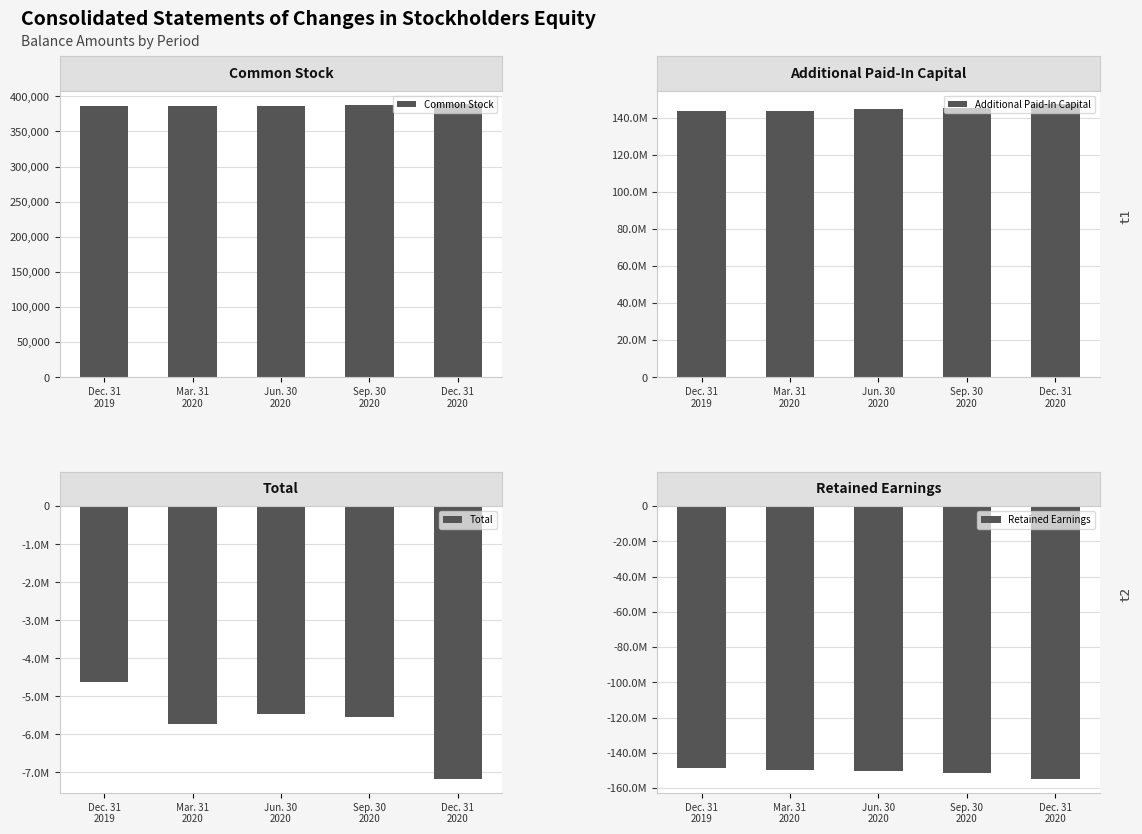

Is it true that Additional Paid-In Capital equals 143441047 at Dec. 31
2019?

True